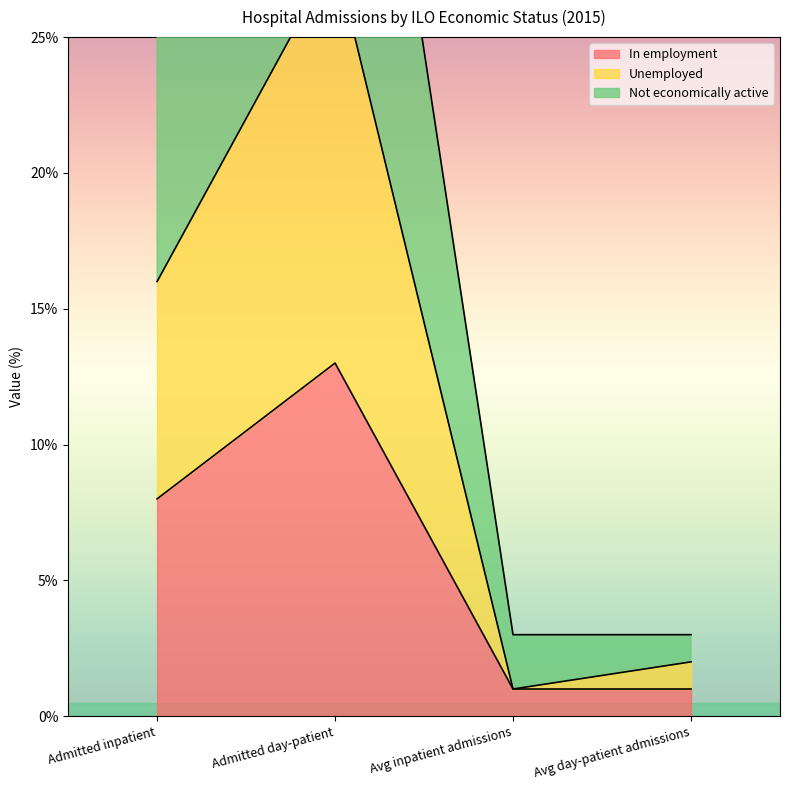

At Admitted inpatient, list the series in order from smallest to largest.

In employment, Unemployed, Not economically active